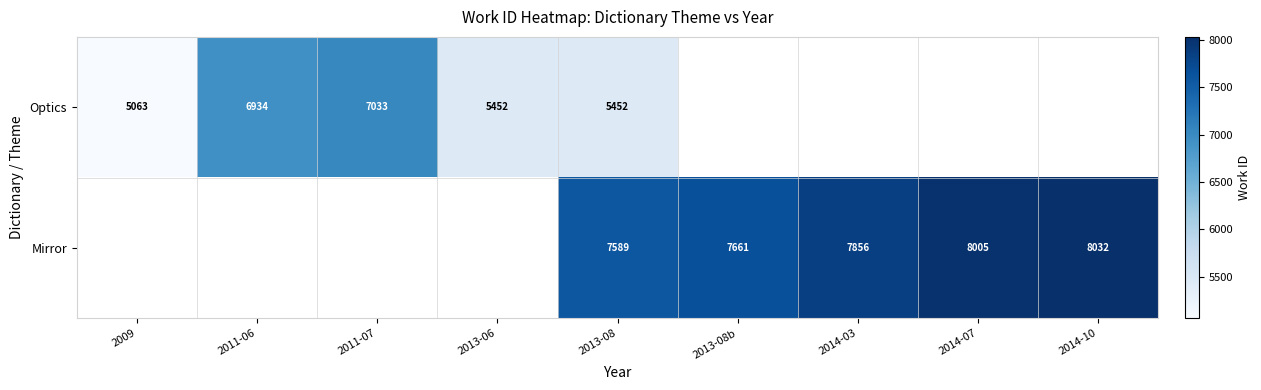

What is the greatest value displayed?

8032.0